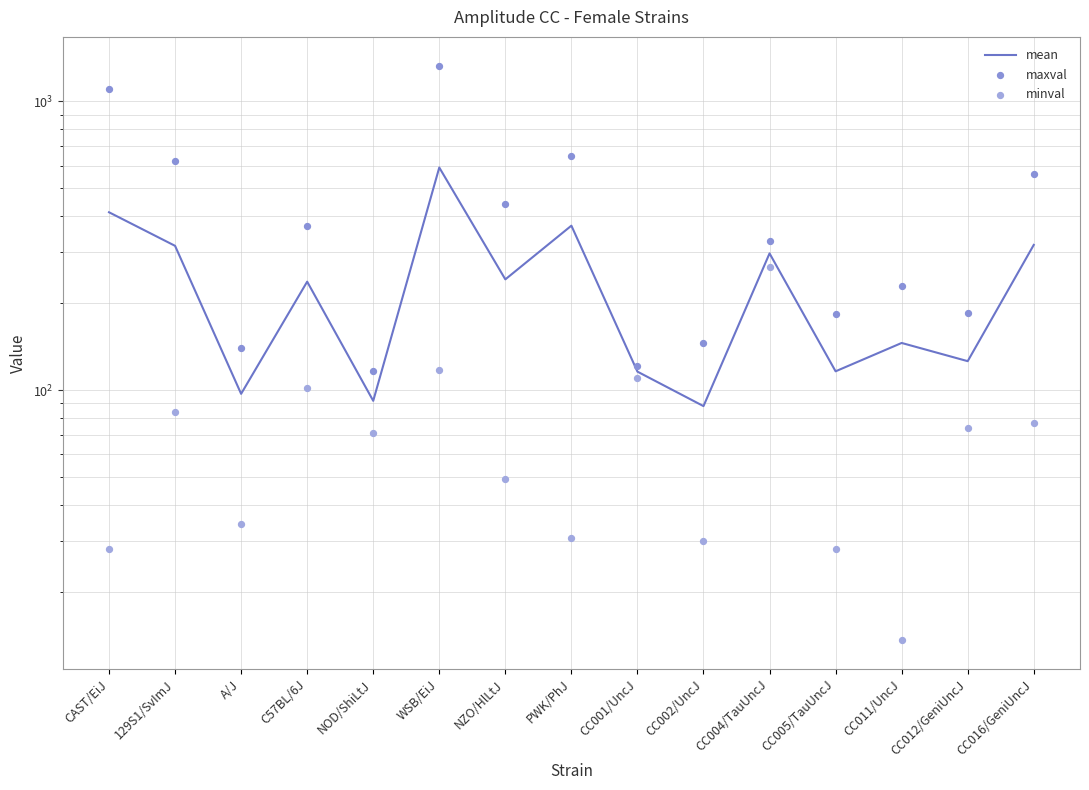

At how many categories does at least one series exceed 1158?

1